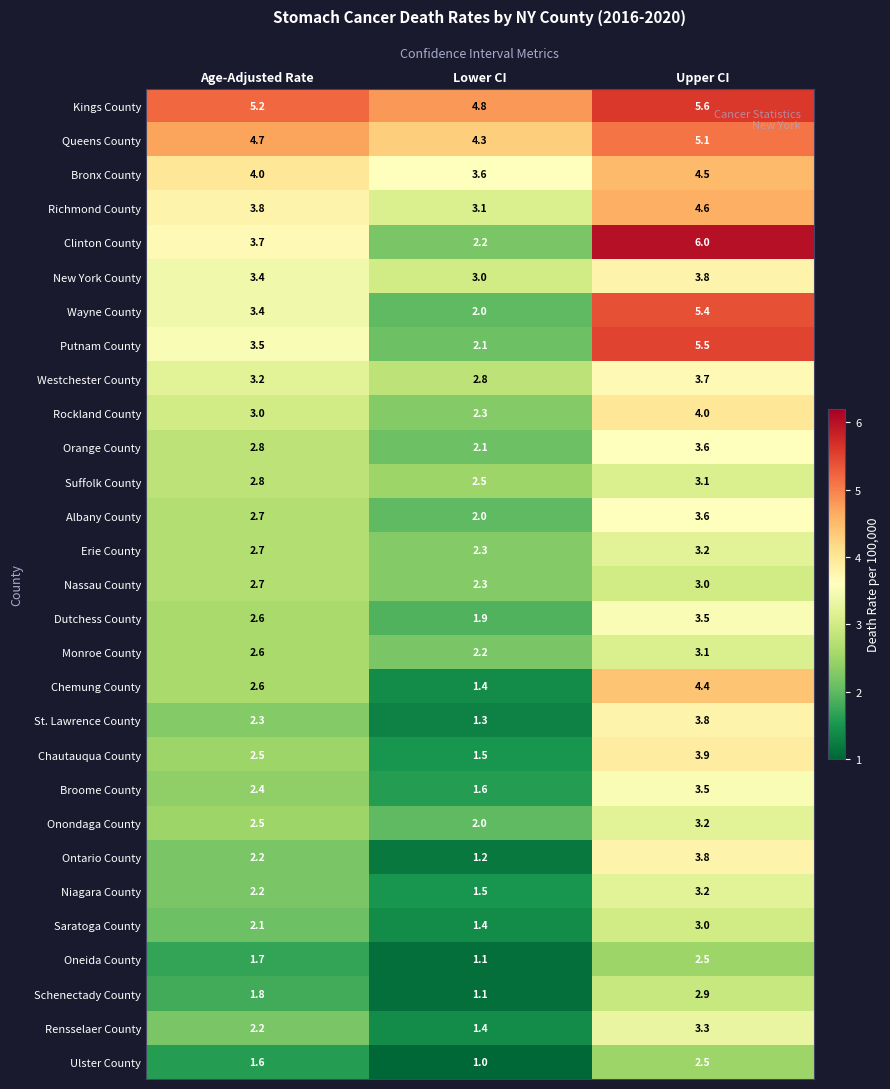

What is the smallest value displayed?

1.0